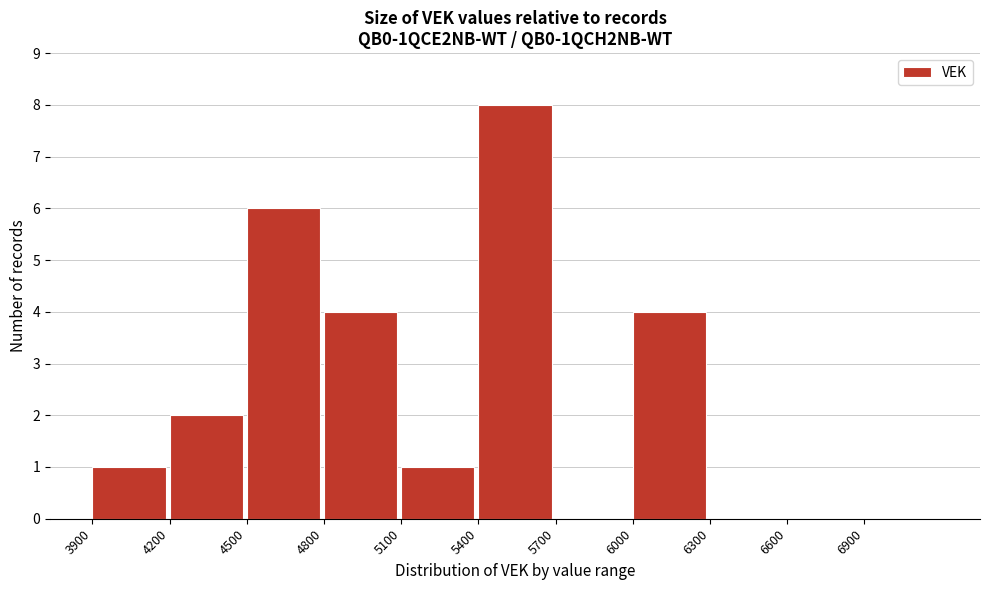

Reading left to right, transcribe this chart: for each bar, give the range it covers on the x-axis and its height. The values are not printed on the chart, so give them approximately, as read against the axis.

3900 to 4200: 1
4200 to 4500: 2
4500 to 4800: 6
4800 to 5100: 4
5100 to 5400: 1
5400 to 5700: 8
5700 to 6000: 0
6000 to 6300: 4
6300 to 6600: 0
6600 to 6900: 0
6900 to 7200: 0